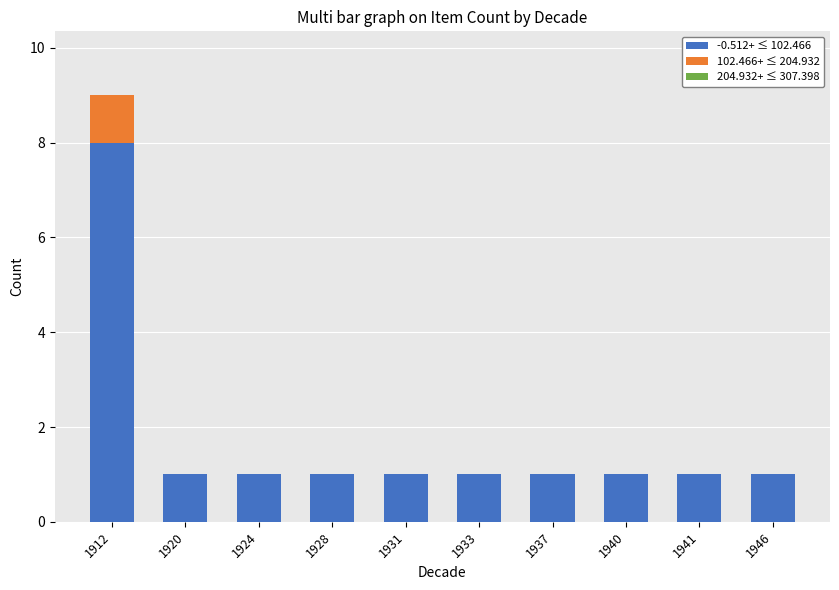

The value of -0.512+ ≤ 102.466 at 1941 is 1. True or false?

True